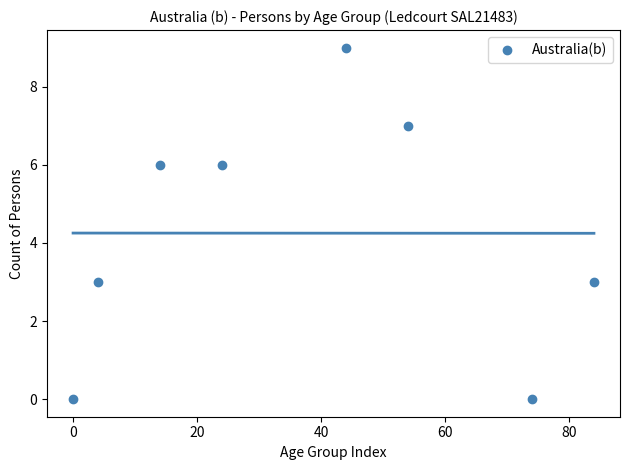

What is the range of X values (max minus min)?

84